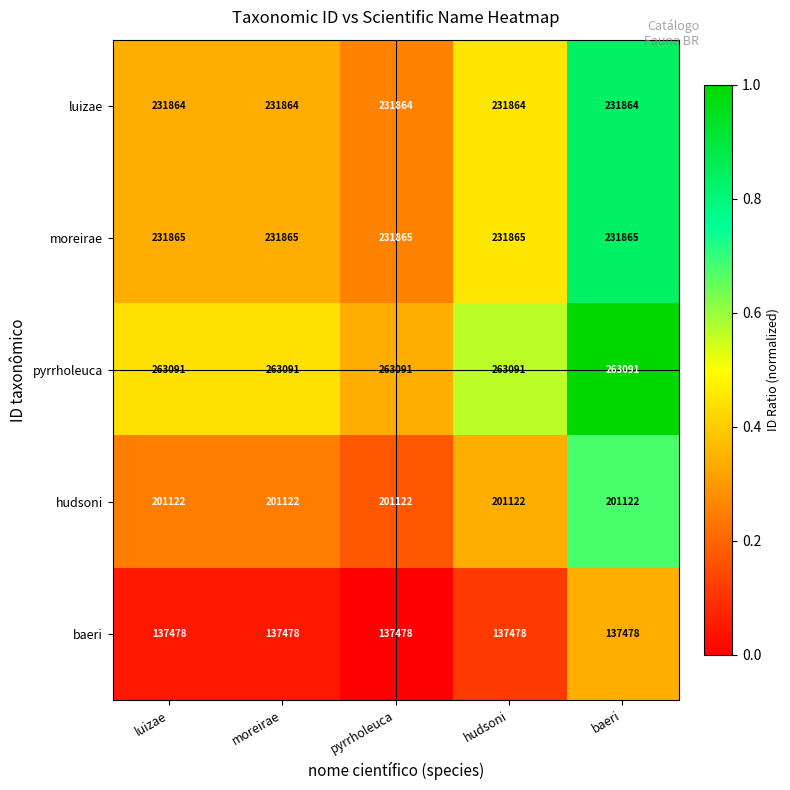

At luizae, list the series in order from smallest to largest.

baeri, hudsoni, luizae, moreirae, pyrrholeuca